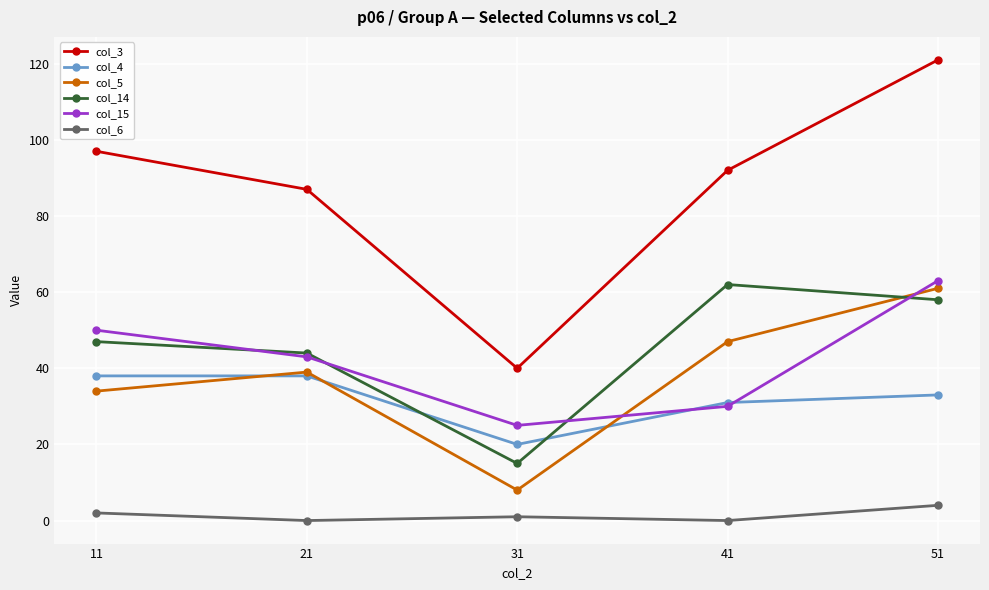

What is the spread (max minus min) of values at 21?

87